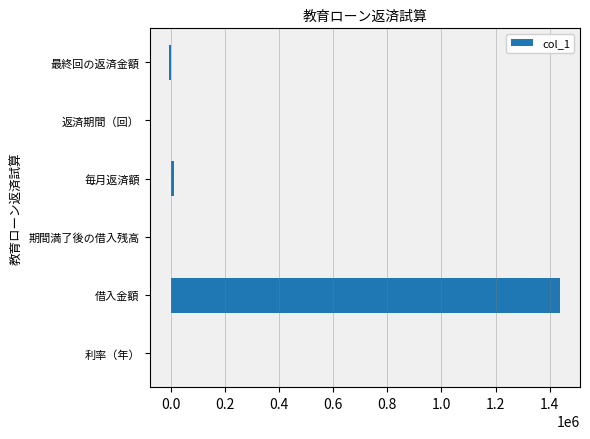

The chart shows a value of 670849.8 at 借入金額. True or false?

False